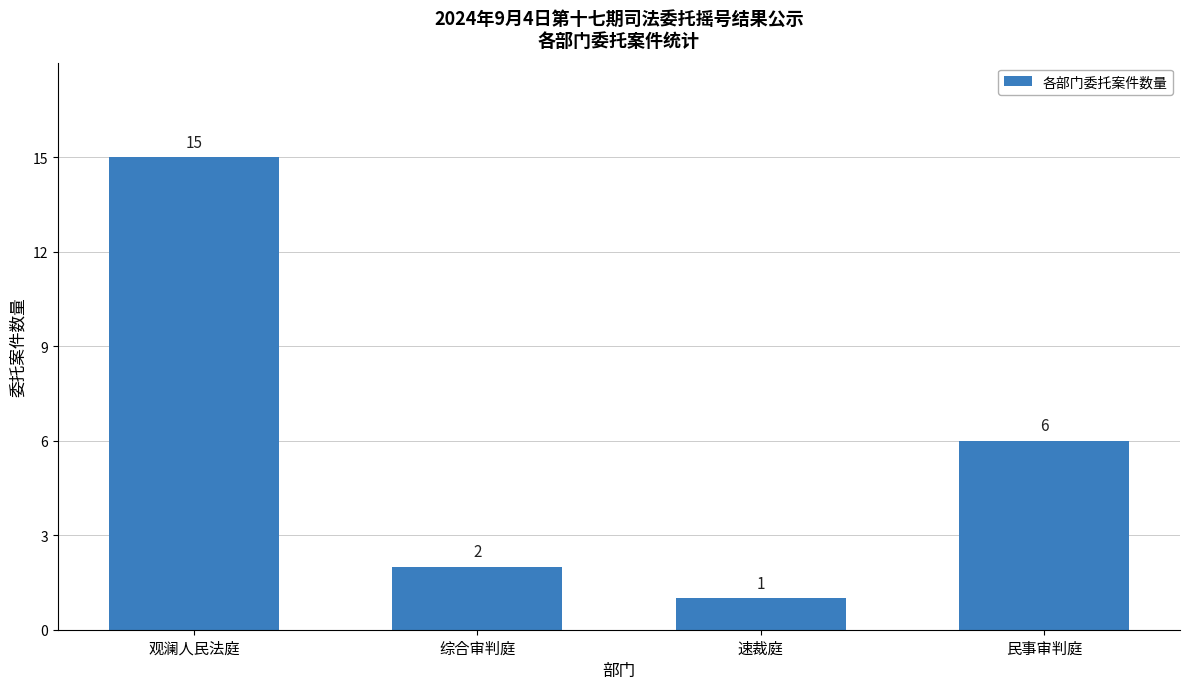

What position from the left is 速裁庭?

3